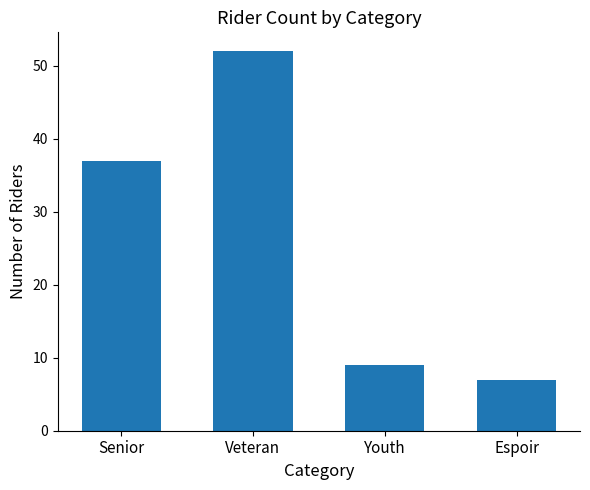

What is the smallest value displayed?

7